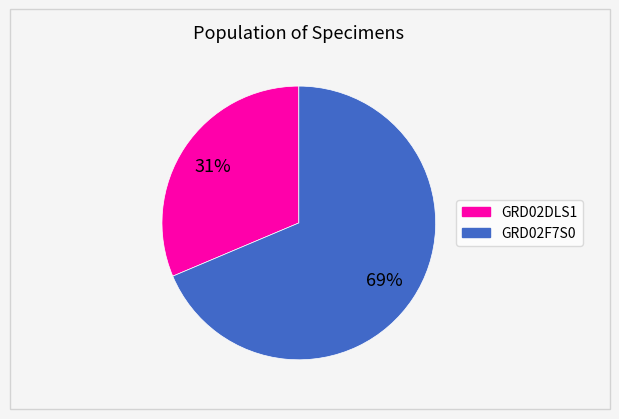

Is it true that GRD02F7S0 is 81% of the pie?

False